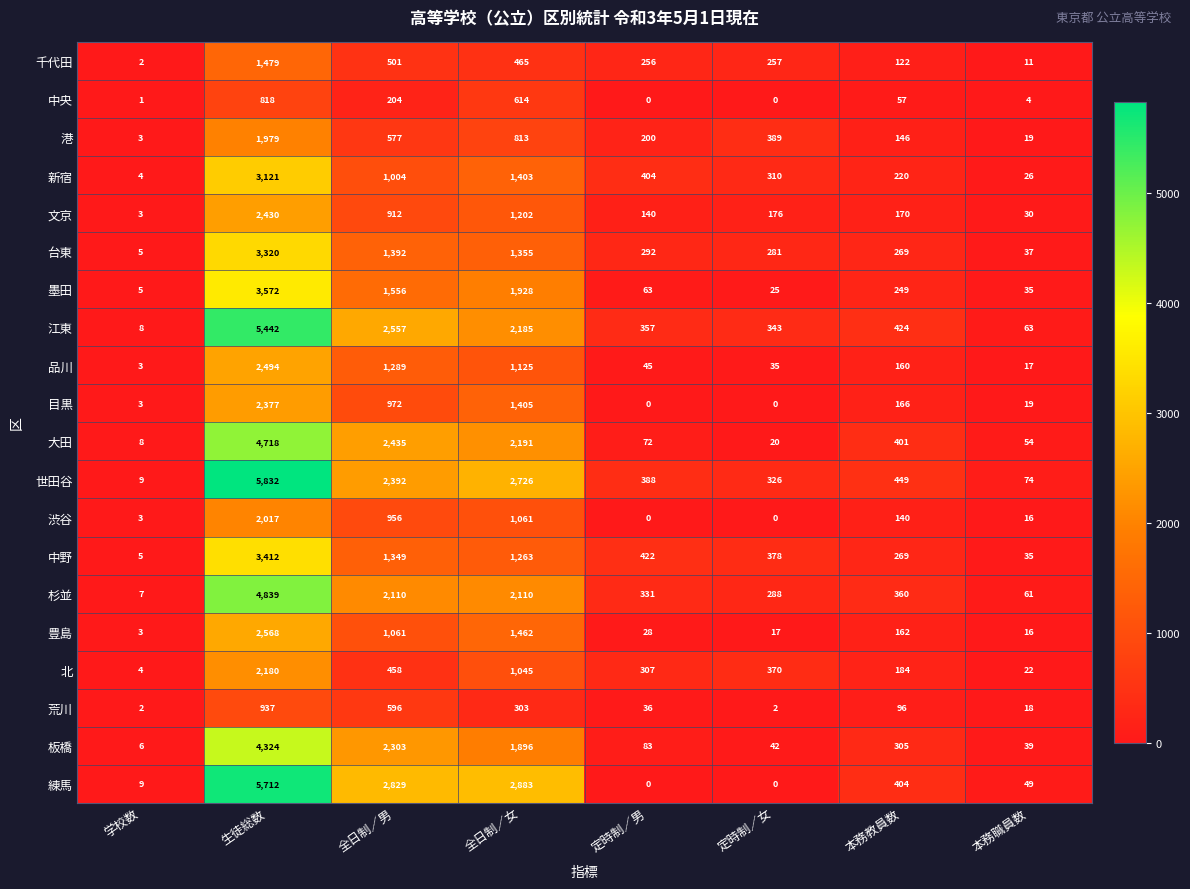

Where is 中野 nearest to the value 1708?

全日制／男